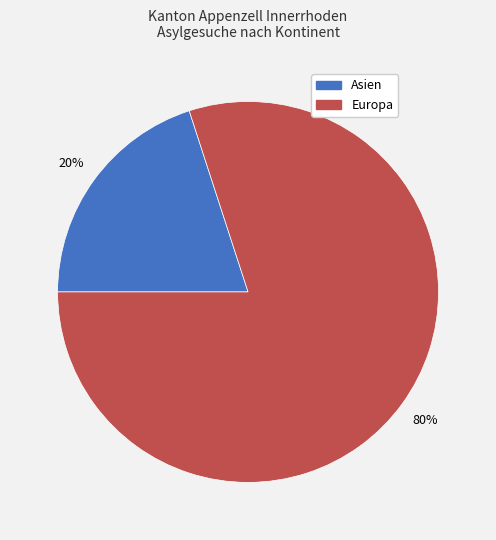

What percentage is the Europa slice, to the nearest percent?

80%